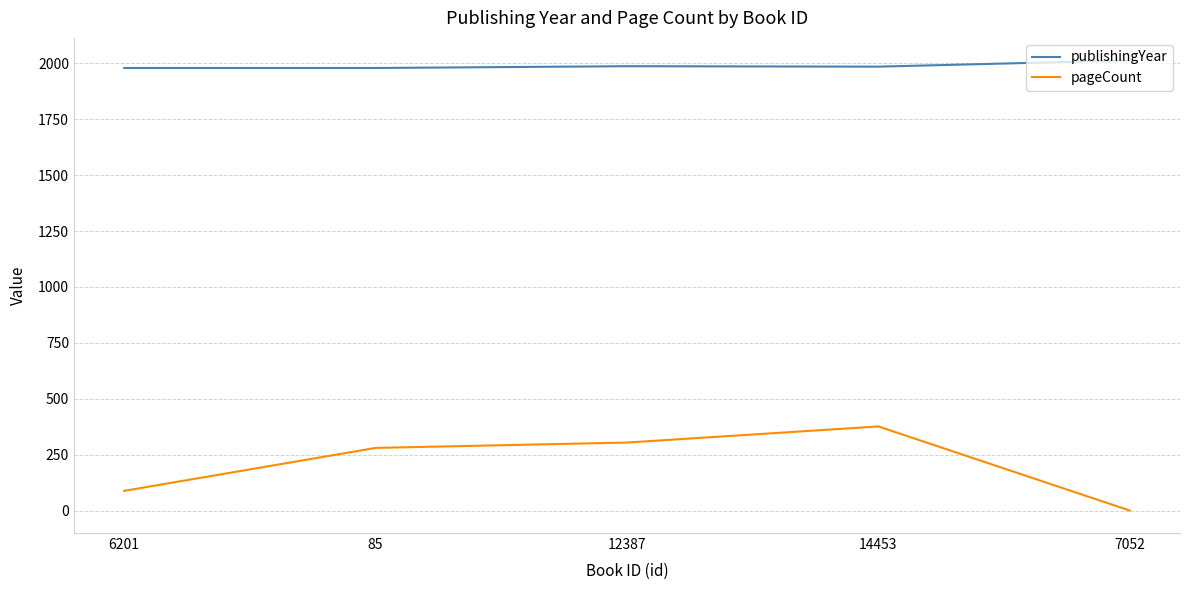

At which category is the sum across all series the highest?

14453